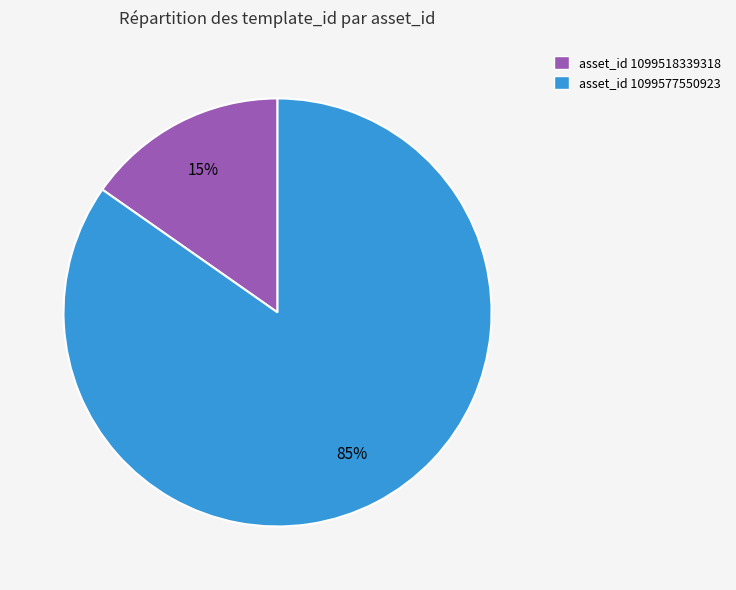

Is asset_id 1099518339318 the majority of the pie?

No